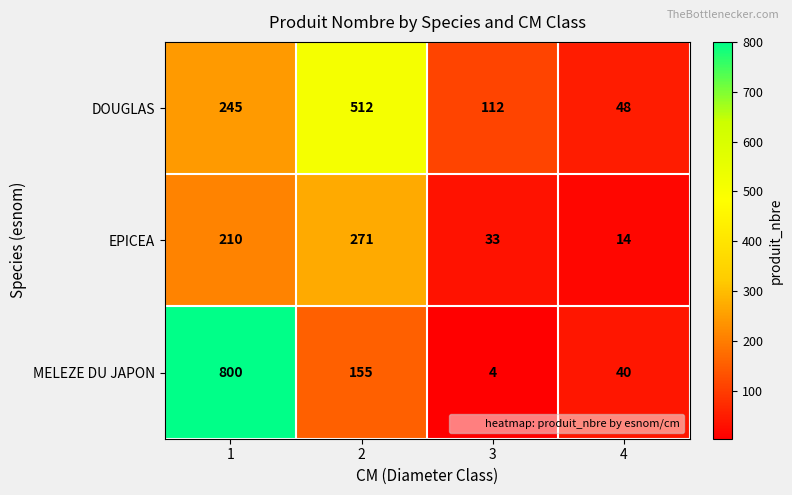

True or false: DOUGLAS has a value of 48 at 4.

True